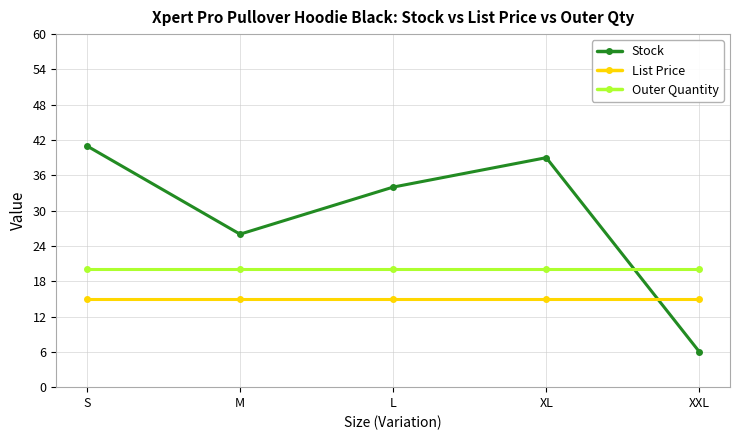

True or false: List Price and Outer Quantity cross at least once.

False